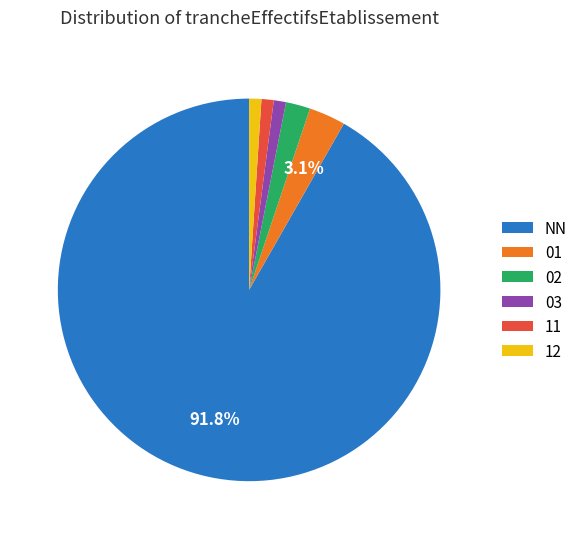

What is the largest slice in the pie chart?

NN